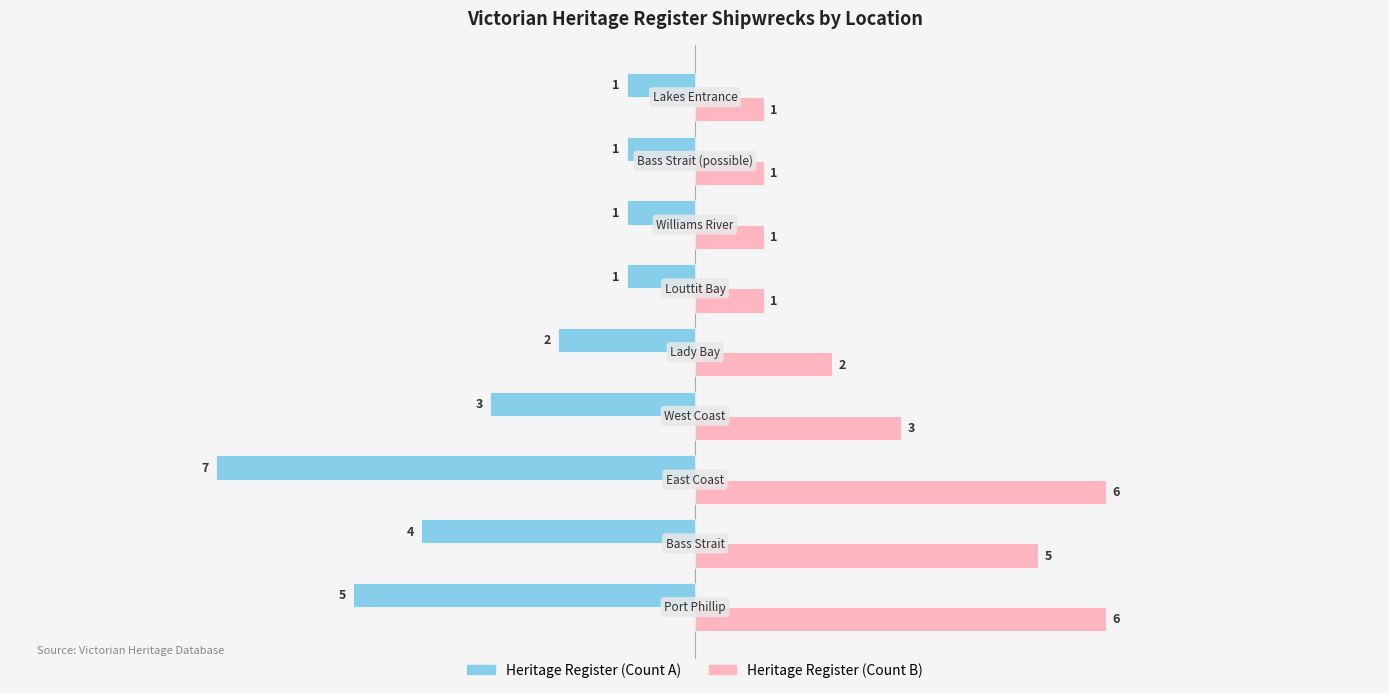

How many categories are shown in the chart?

9